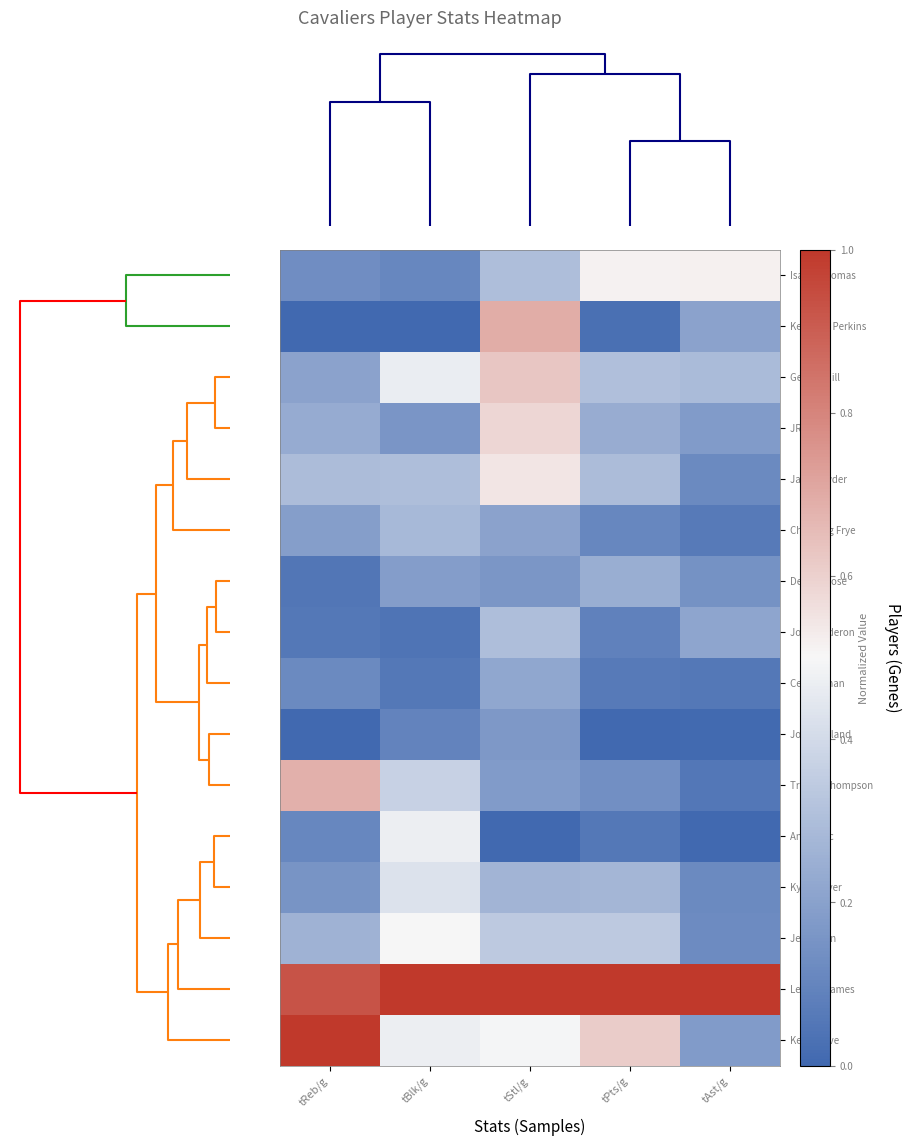

At how many categories does at least one series exceed 0?

5